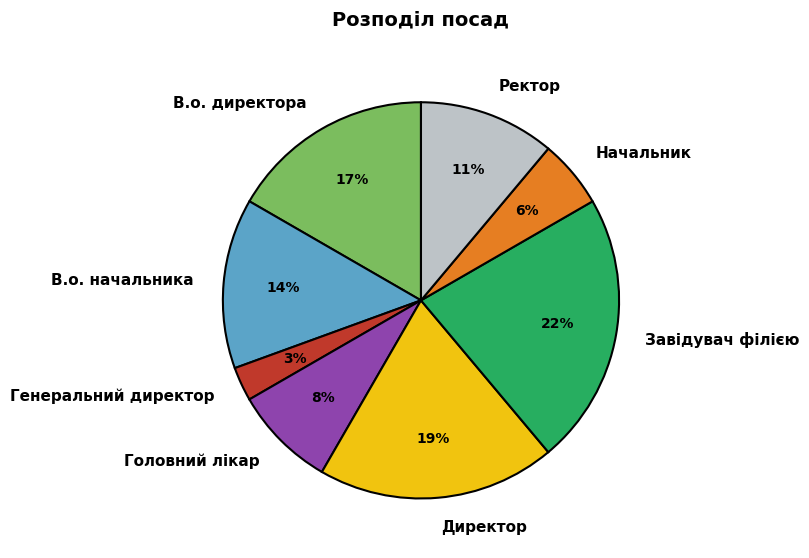

True or false: Ректор accounts for 11% of the total.

True